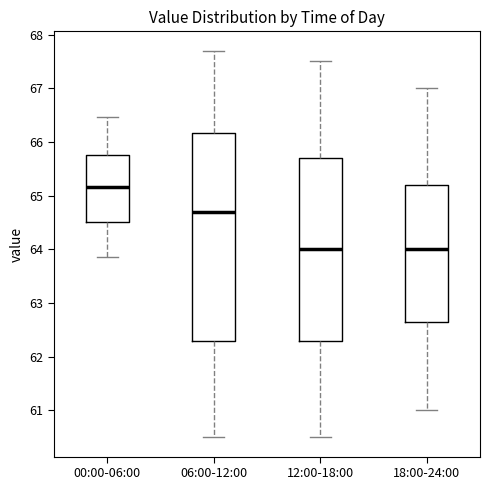

Where does the lower whisker of the box for 12:00-18:00 end on the y-axis? The values are not printed on the chart, so give them approximately, as read against the axis.

60.5